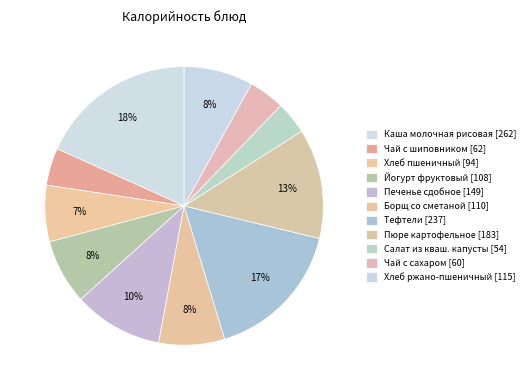

Rank the categories by value from lowest to highest.

Салат из кваш. капусты, Чай с сахаром, Чай с шиповником, Хлеб пшеничный, Йогурт фруктовый, Борщ со сметаной, Хлеб ржано-пшеничный, Печенье сдобное, Пюре картофельное, Тефтели, Каша молочная рисовая